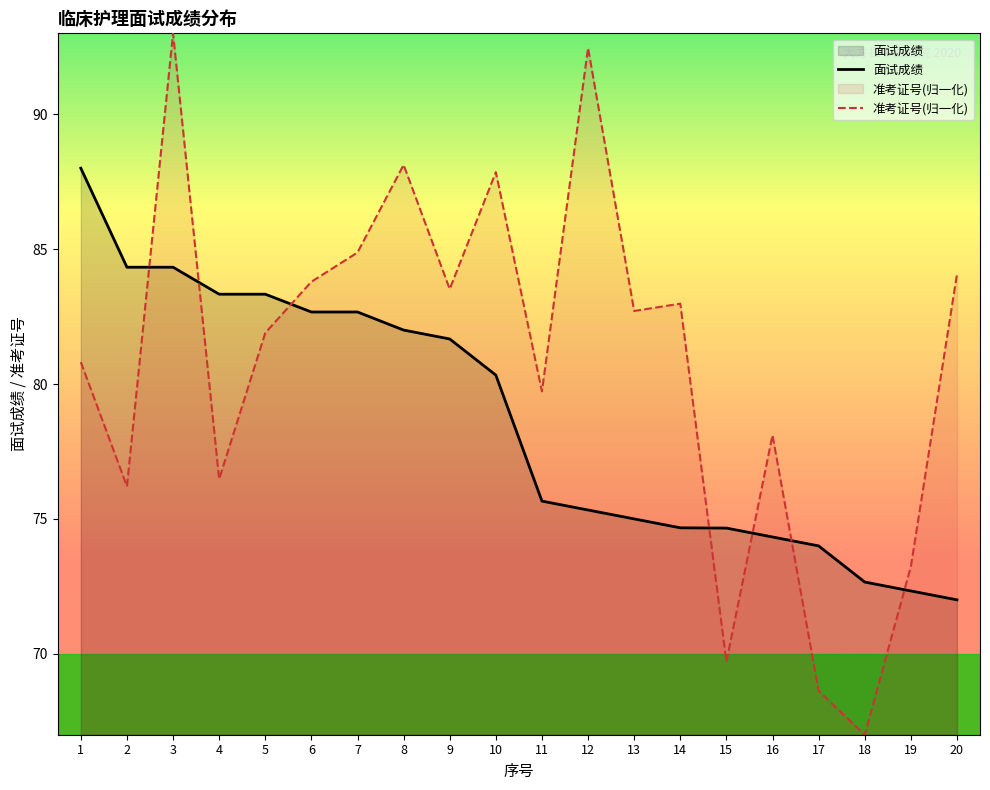

What is the difference between the maximum and minimum values in the 面试成绩 series?

16.0